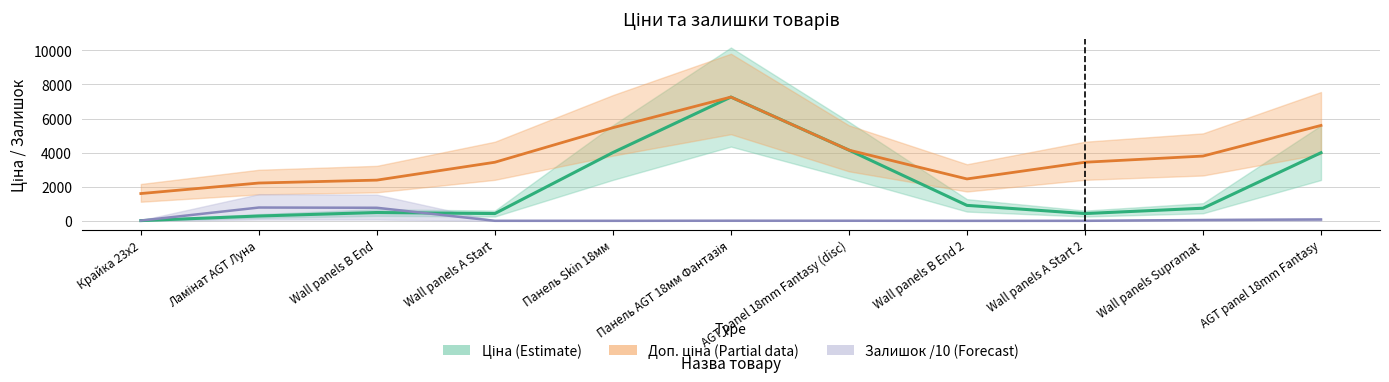

Does the chart have visible grid lines?

Yes